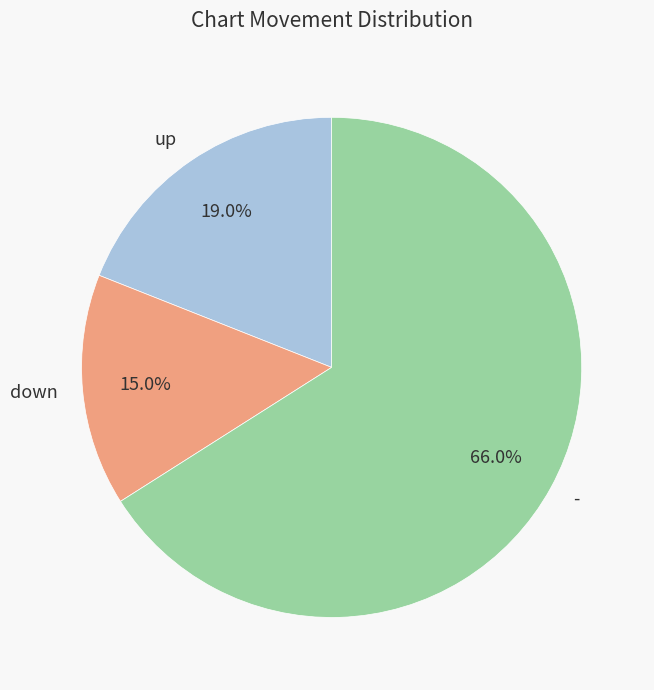

What is the smallest slice in the pie chart?

down